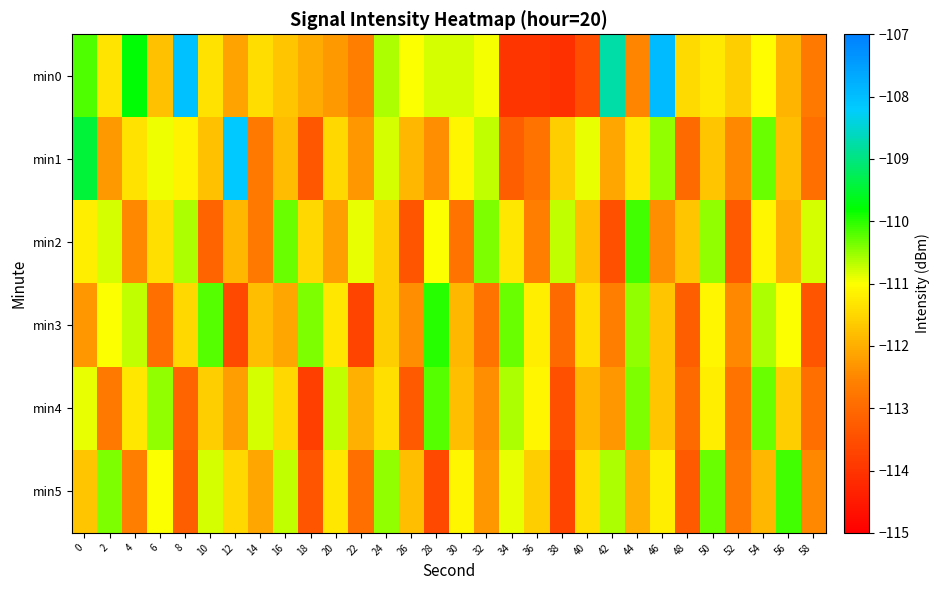

What is the total value across all series at 52?

-675.4